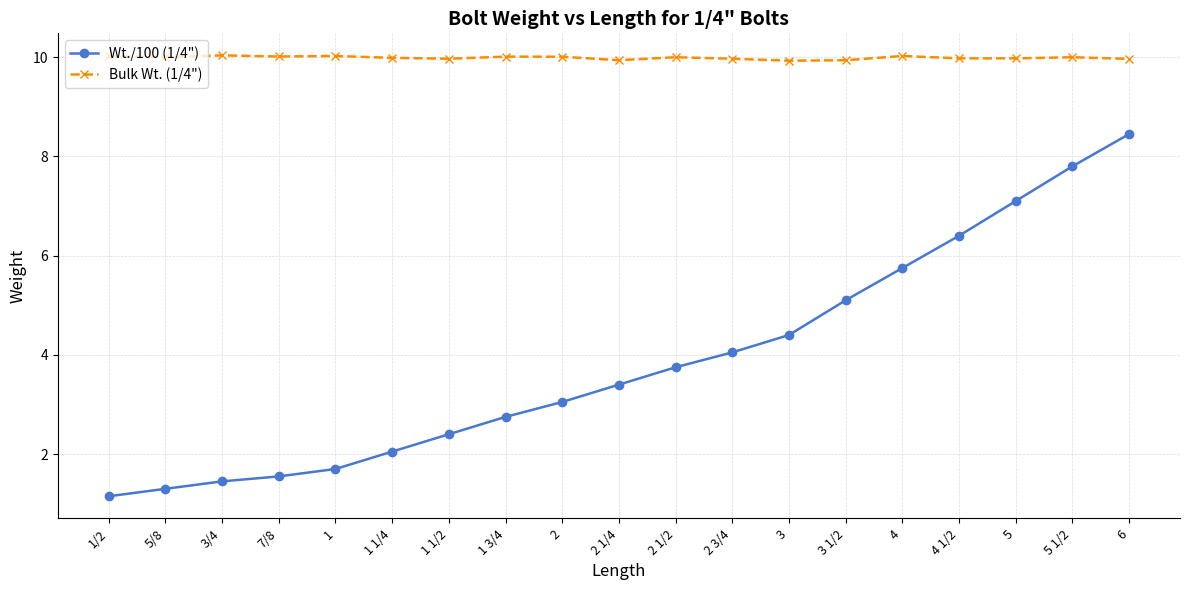

List the series in order of their overall mean, lowest first.

Wt./100 (1/4"), Bulk Wt. (1/4")